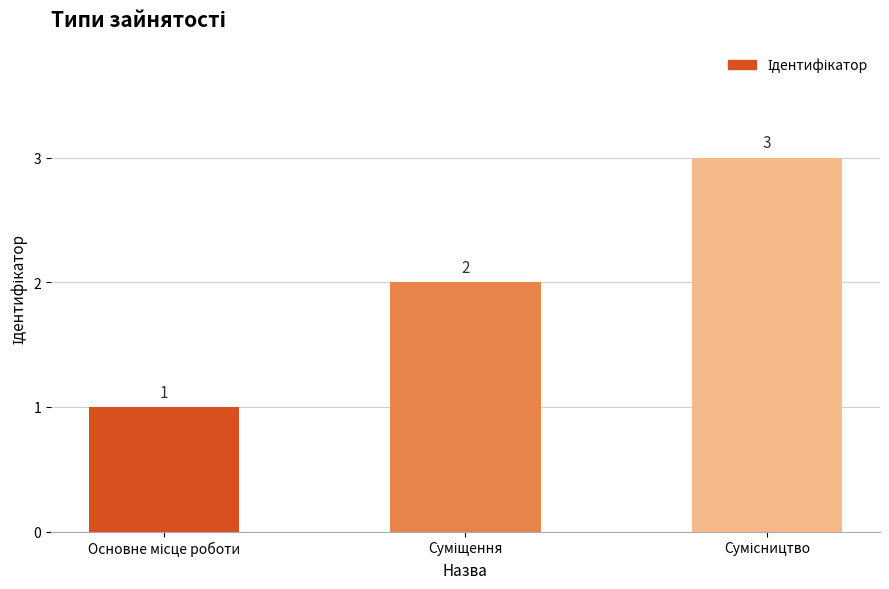

What is the sum of all values?

6